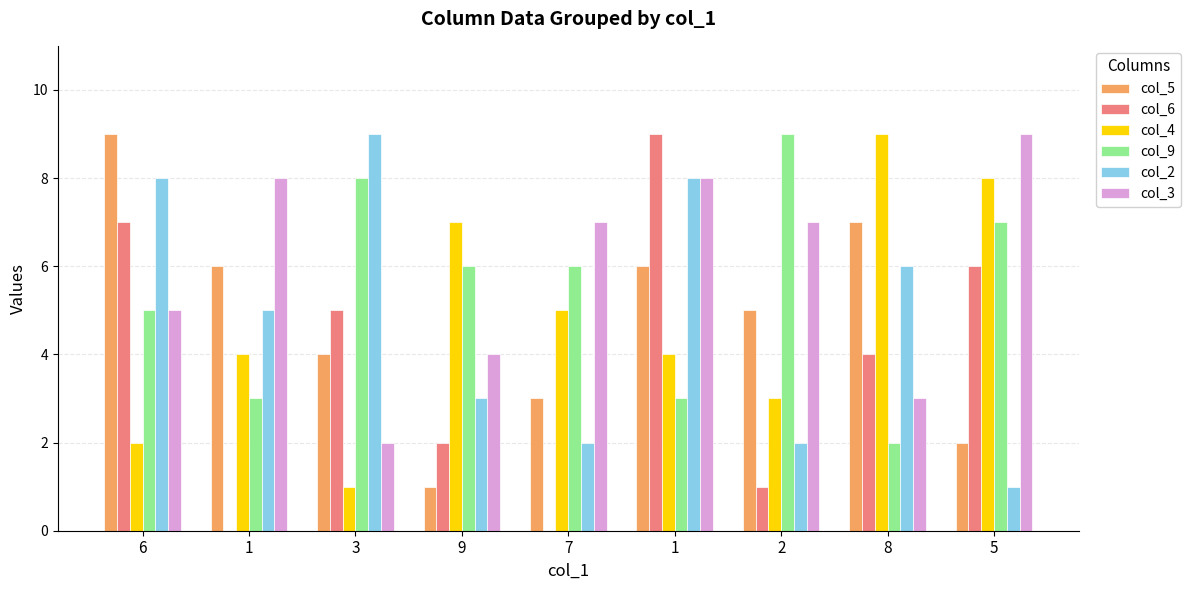

How many groups of bars are there?

9